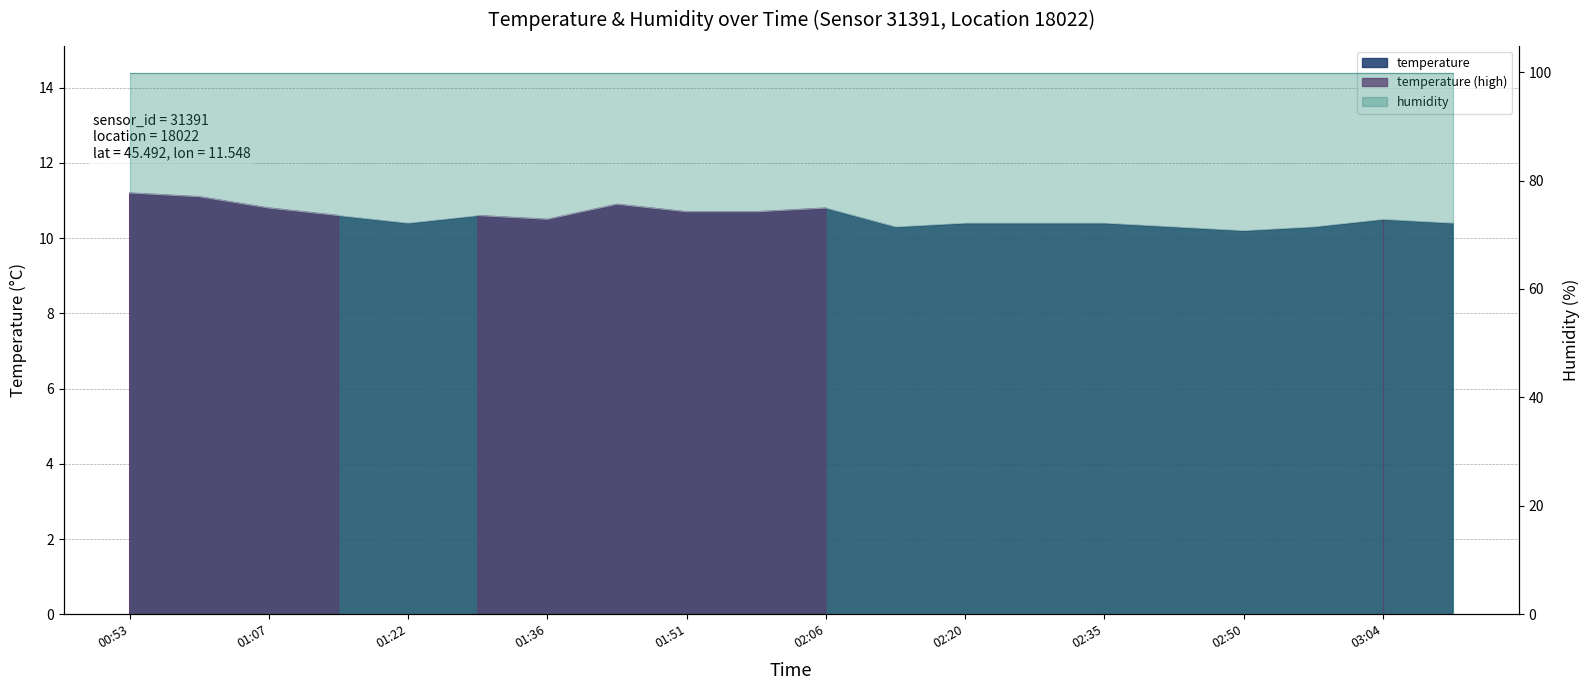

What is the average value?

10.6